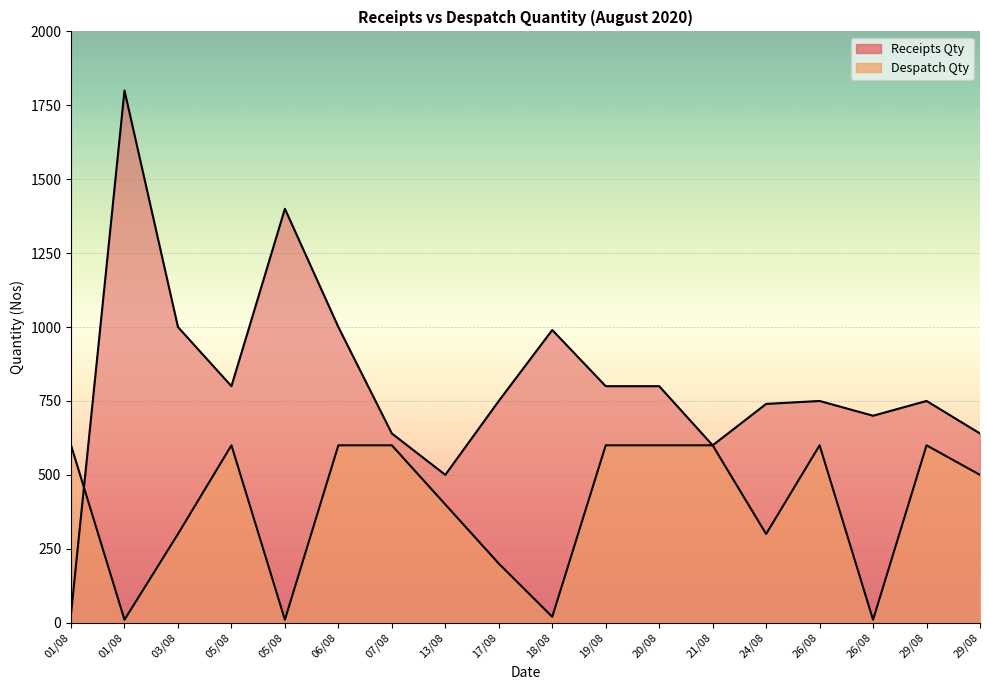

Is the value of Despatch Qty at 29/08 greater than the value of Receipts Qty at 13/08?

Yes